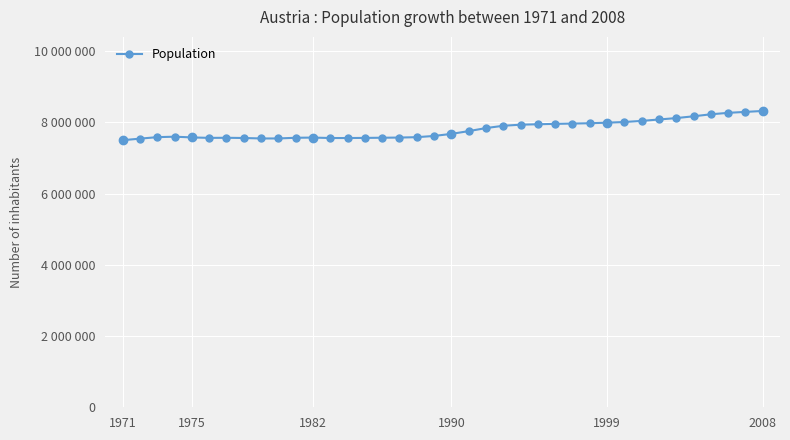

Does the chart have visible grid lines?

Yes